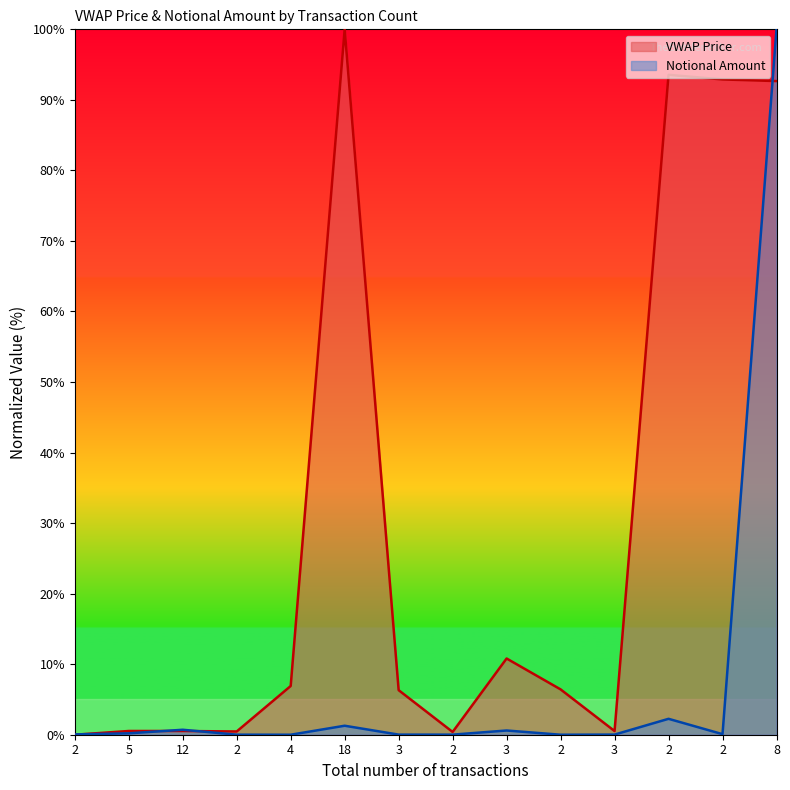

What is the difference between the maximum and minimum values in the VWAP Price series?

100.0